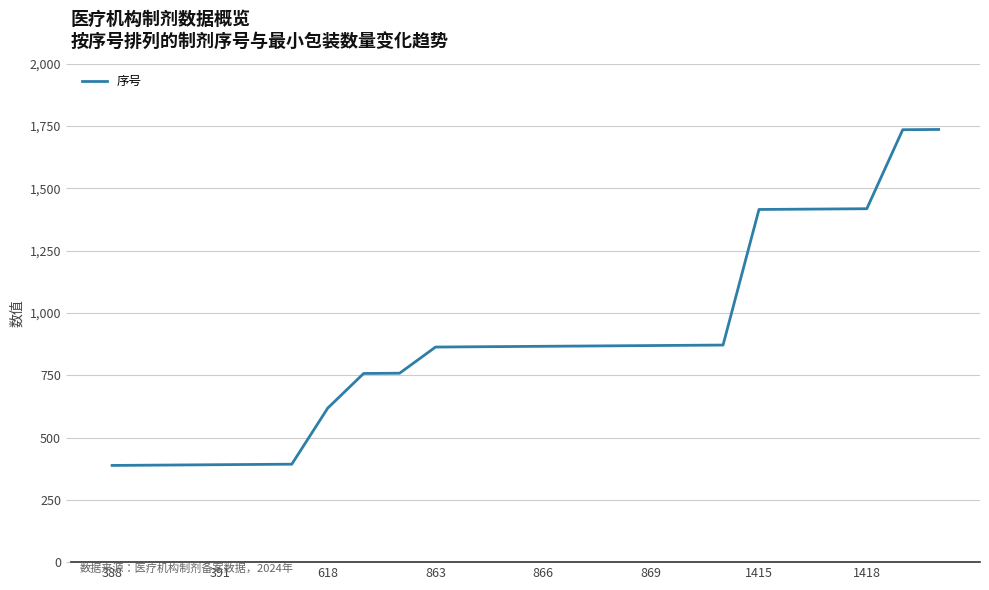

What is the difference between the maximum and minimum values?

1348